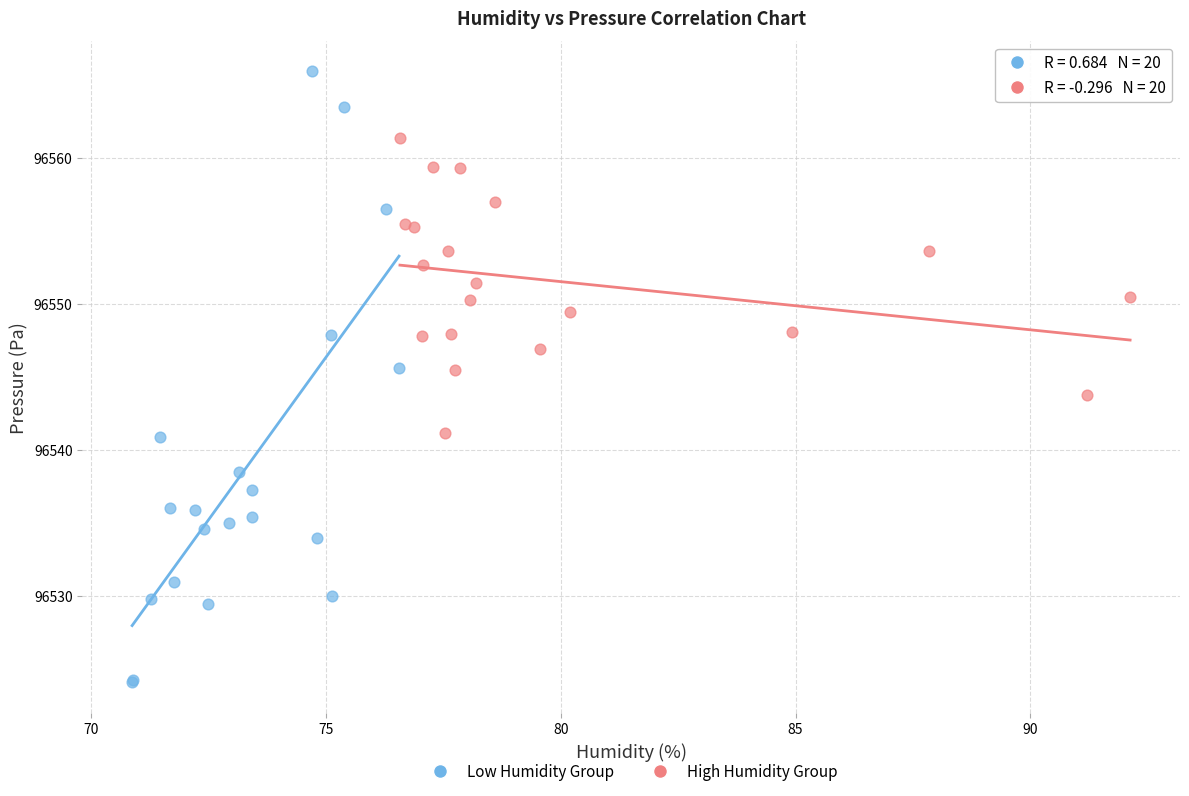

Which series reaches the maximum Y coordinate?

Low Humidity Group